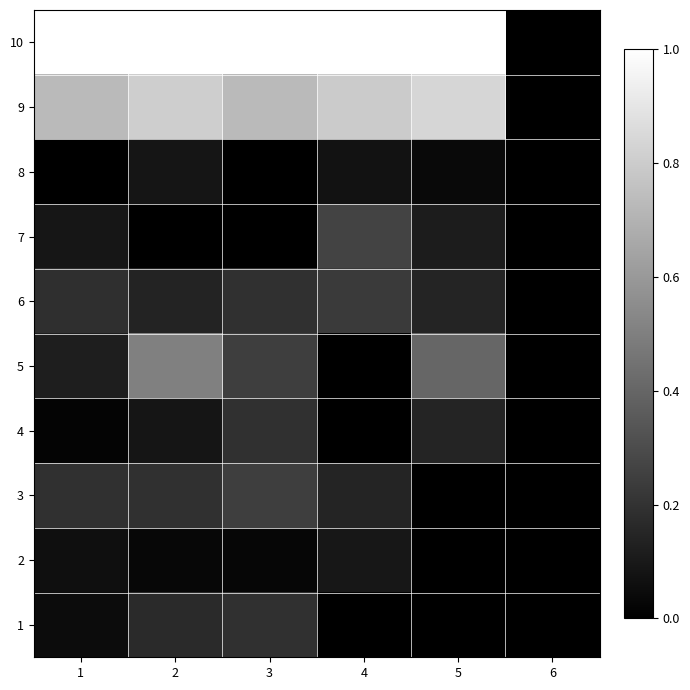

What is the total value across all series at 2?

3.0